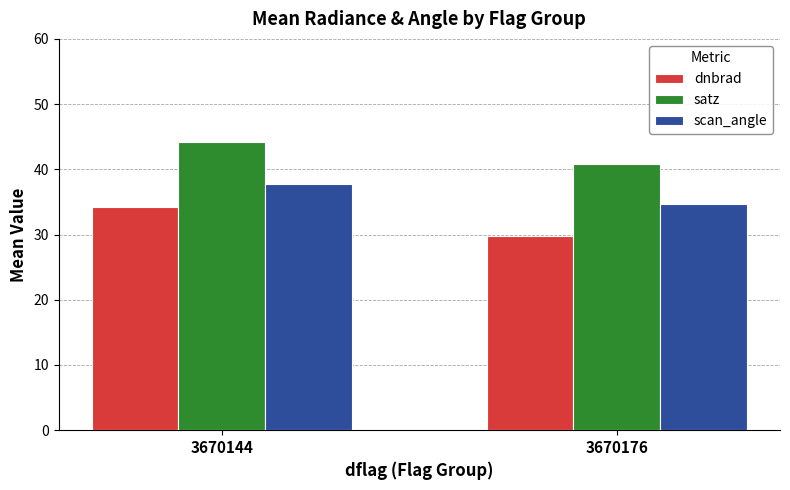

At how many categories does at least one series exceed 43?

1